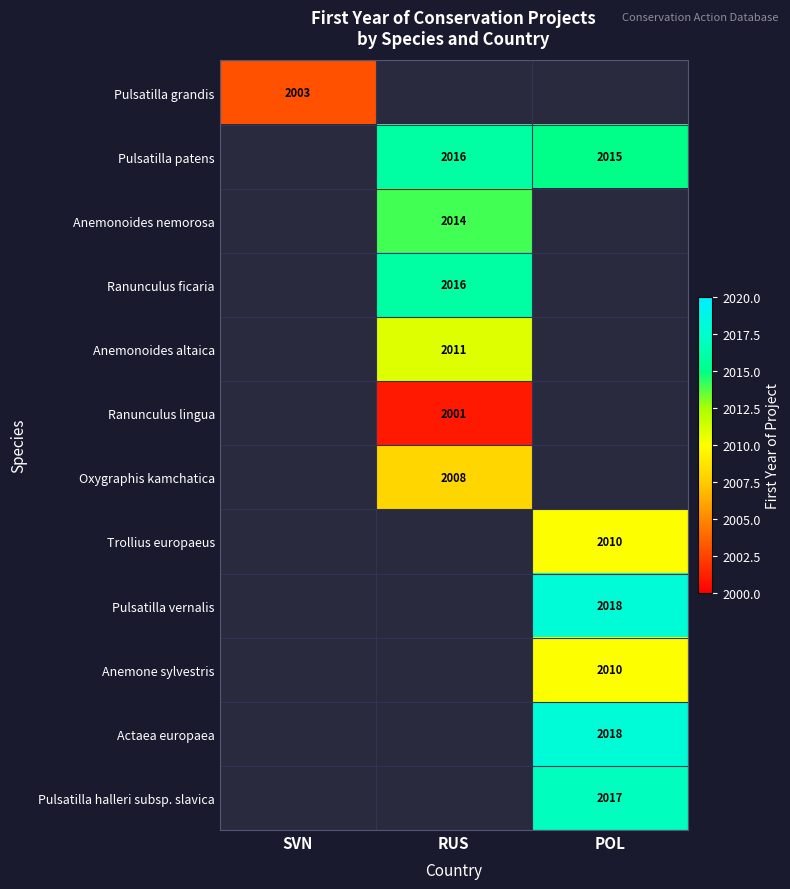

Which category has the highest value across all series?

POL